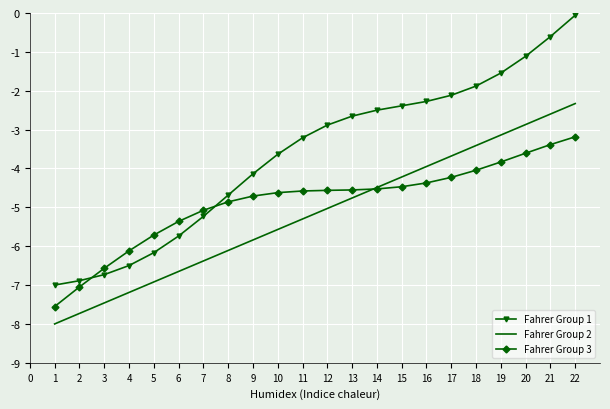

Where does the Fahrer Group 1 series first go above -2?

18